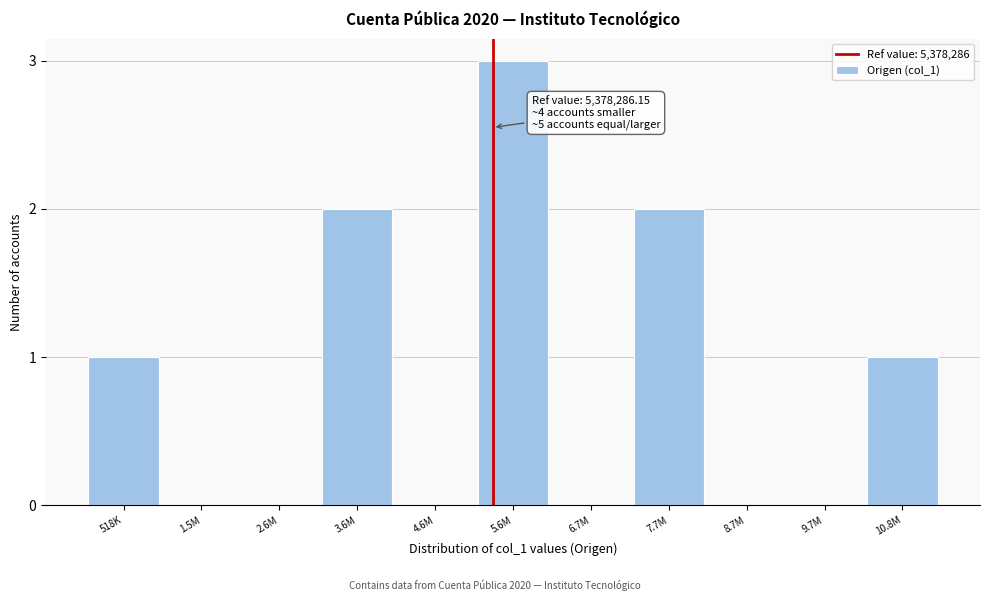

Reading left to right, extract all data points from this chart.

518K=1	1.5M=0	2.6M=0	3.6M=2	4.6M=0	5.6M=3	6.7M=0	7.7M=2	8.7M=0	9.7M=0	10.8M=1